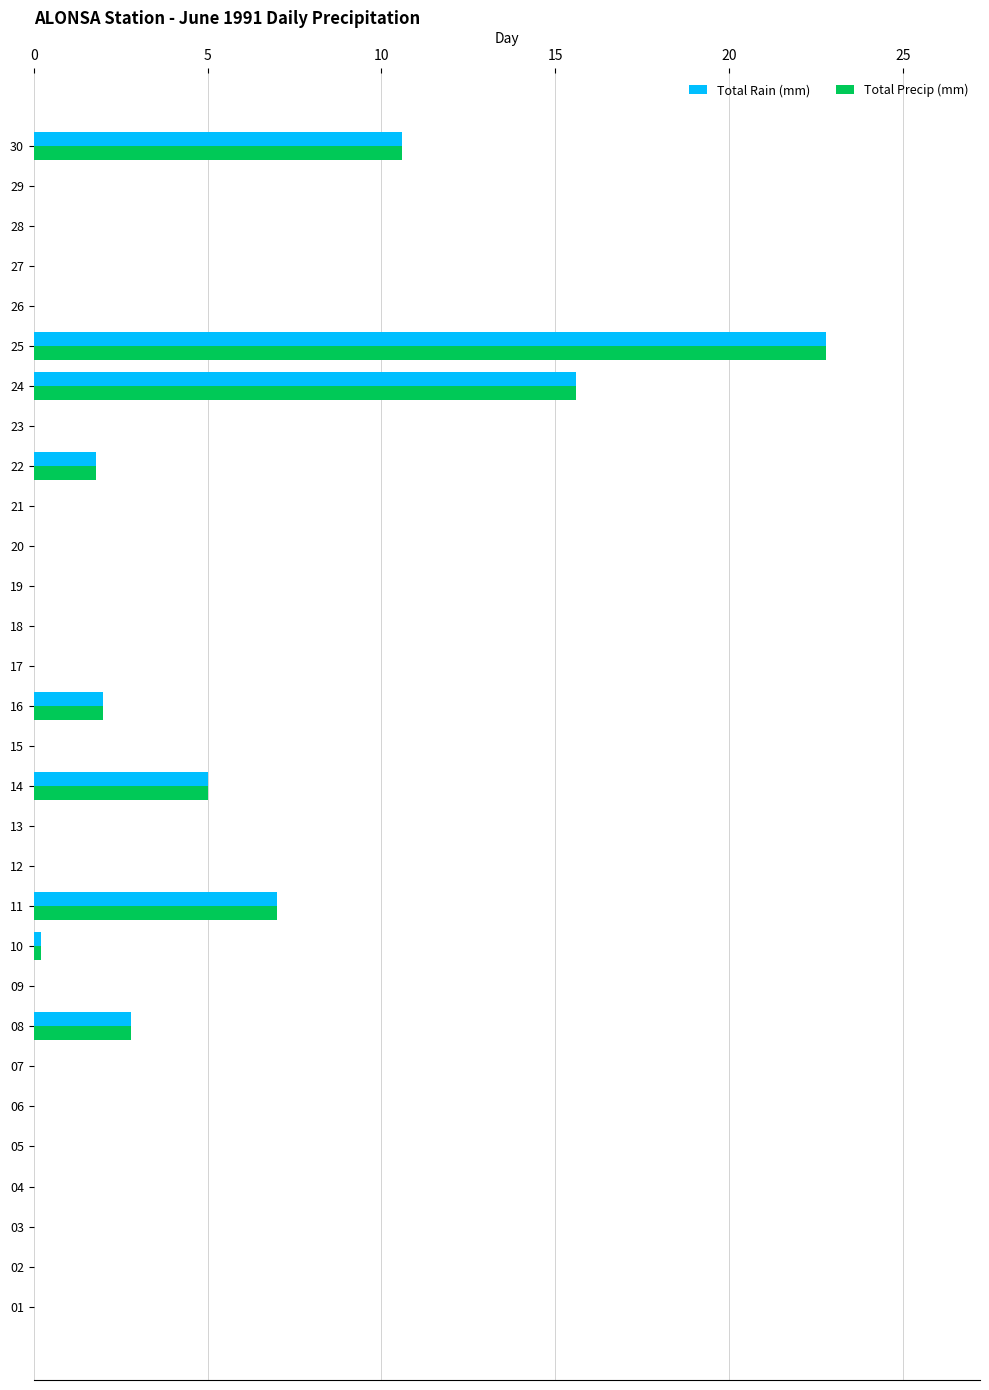

Is it true that Total Rain (mm) equals -13.1 at 09?

False